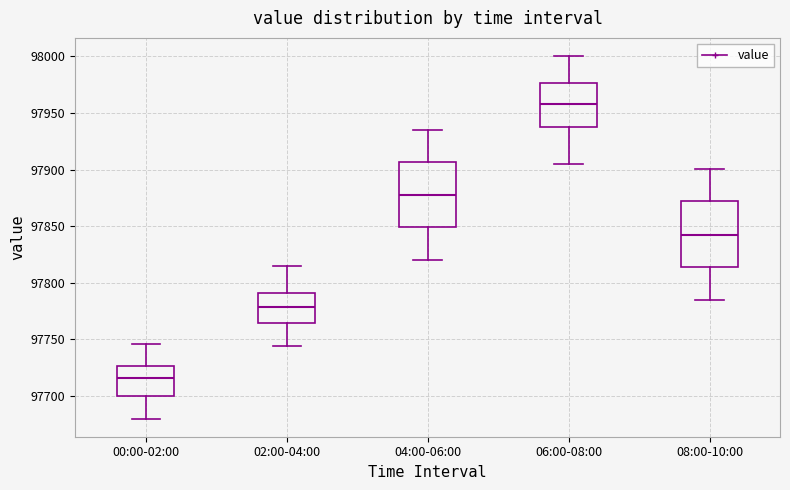

Reading left to right, read every box against the y-axis: the position of its median line, the range the box covers, and the ends of its whiskers. The values are not printed on the chart, so give them approximately, as read against the axis.

00:00-02:00: median 97715, box 97700 to 97725, whiskers 97680 to 97745
02:00-04:00: median 97780, box 97765 to 97790, whiskers 97745 to 97815
04:00-06:00: median 97880, box 97850 to 97905, whiskers 97820 to 97935
06:00-08:00: median 97960, box 97940 to 97975, whiskers 97905 to 98000
08:00-10:00: median 97845, box 97815 to 97870, whiskers 97785 to 97900